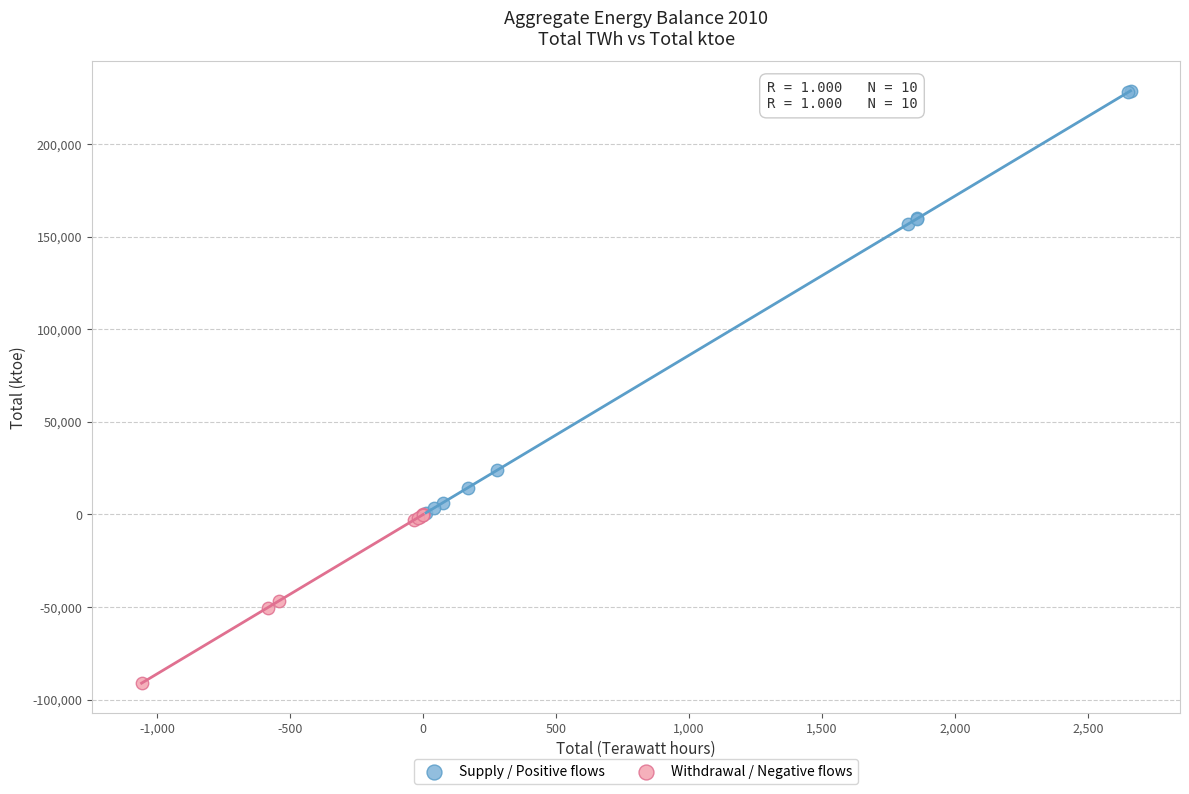

Which series contains the highest Y value?

Supply / Positive flows